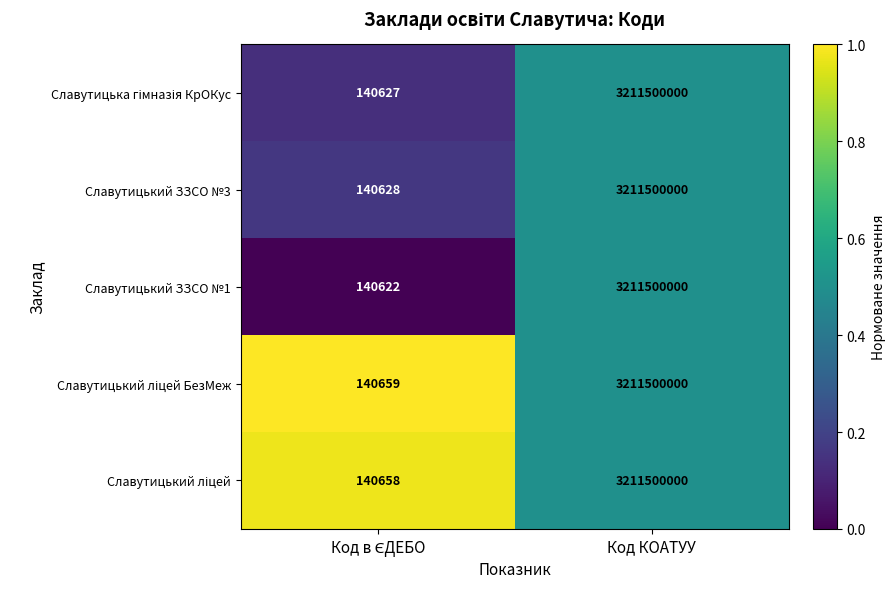

What value does the Cлавутицький ЗЗСО №1 series have at Код КОАТУУ?

3211500000